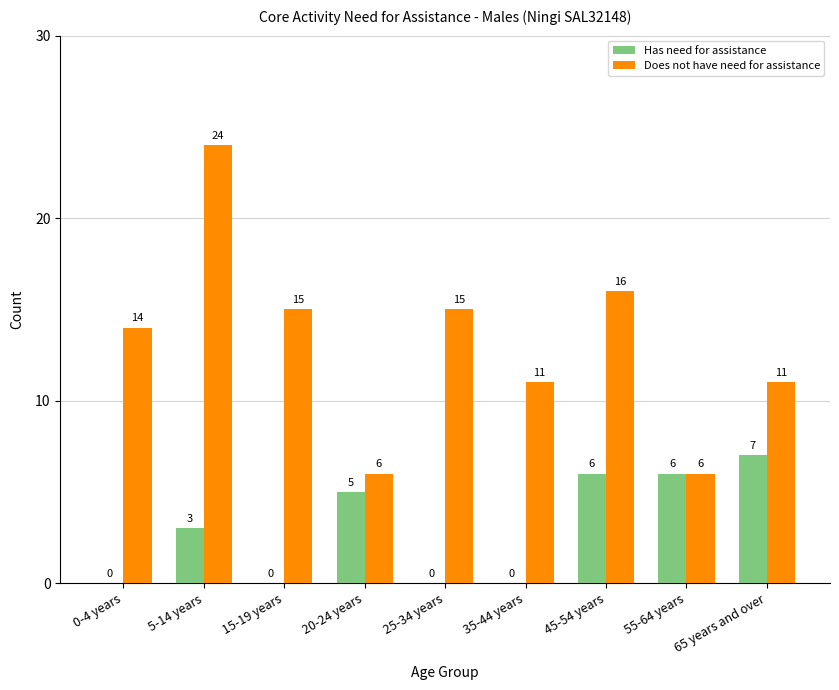

Which series changed the most between 20-24 years and 45-54 years?

Does not have need for assistance